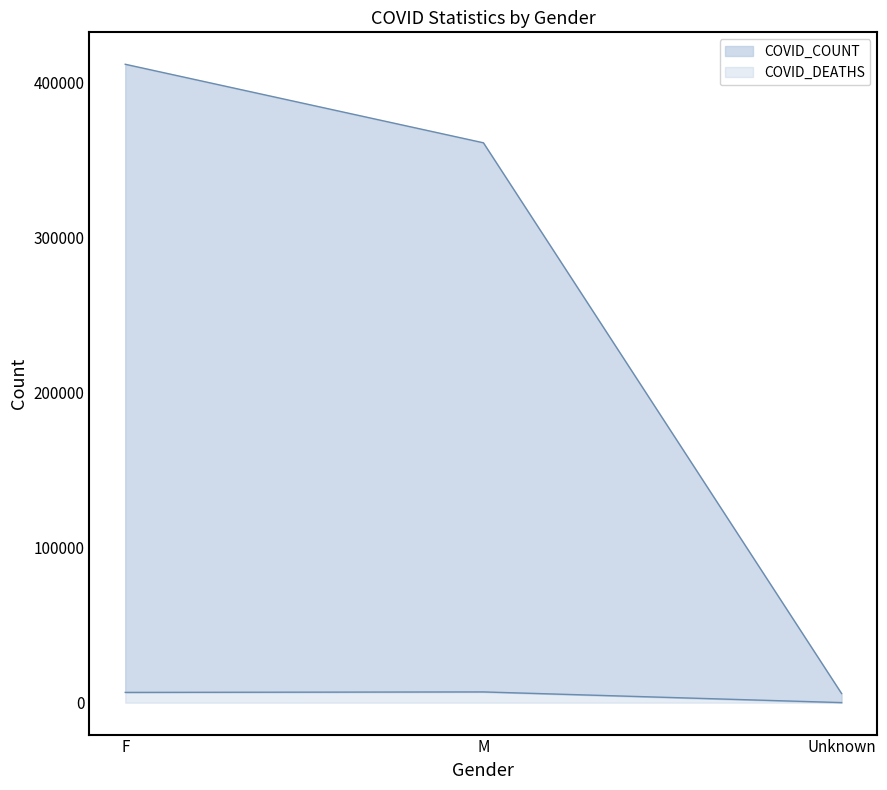

The value of COVID_DEATHS at F is 6626. True or false?

True